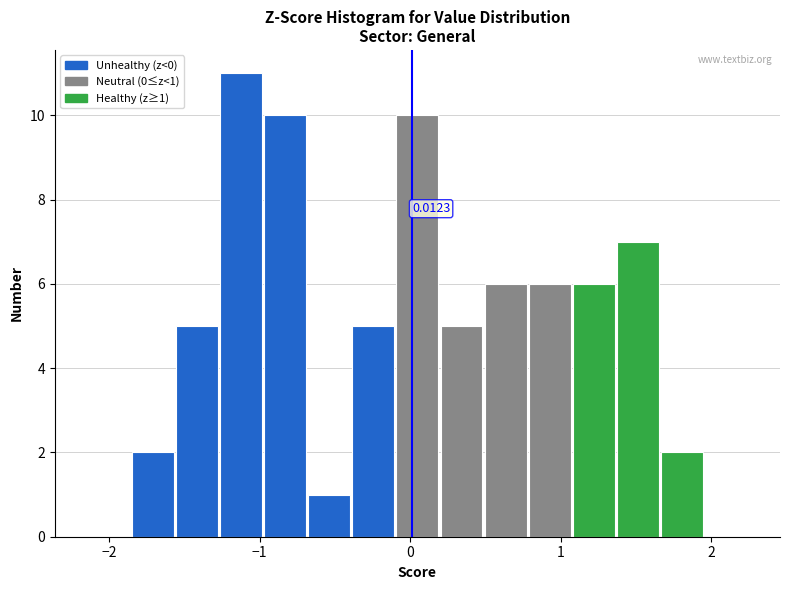

Read against the x-axis, roughly where is the centre of the tallest bar?

-1.1